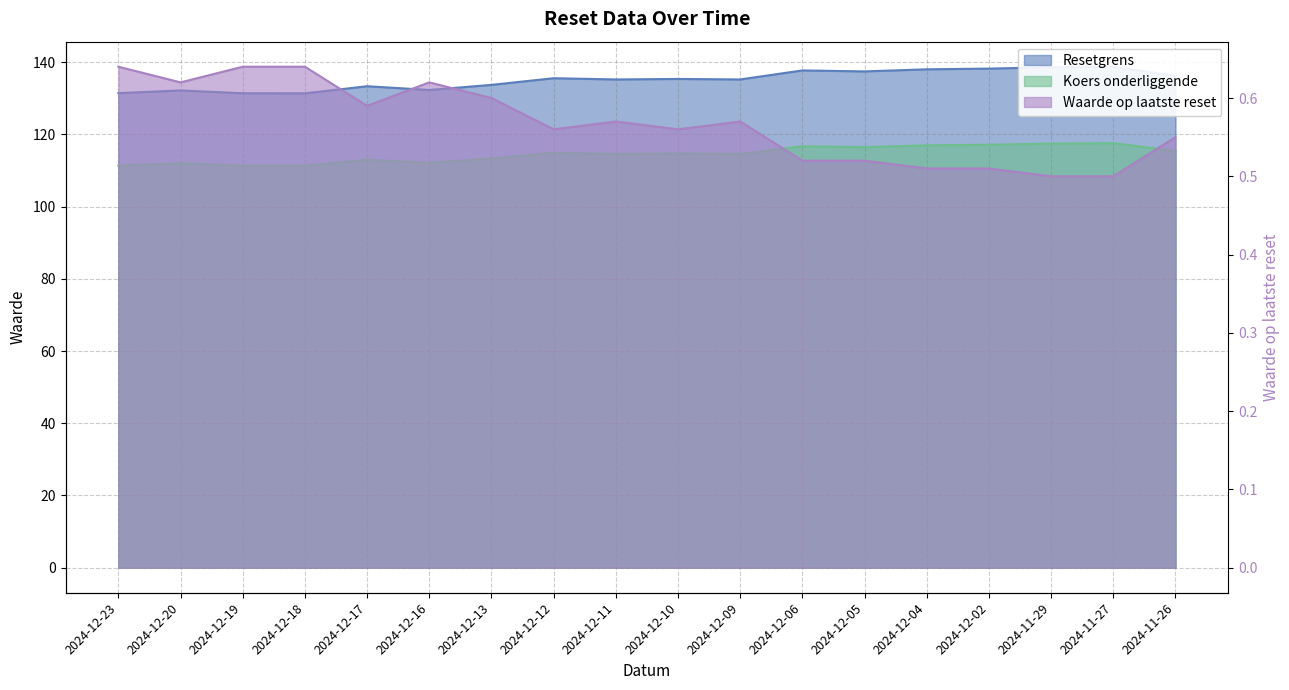

At which label does Waarde op laatste reset reach its minimum?

2024-11-29